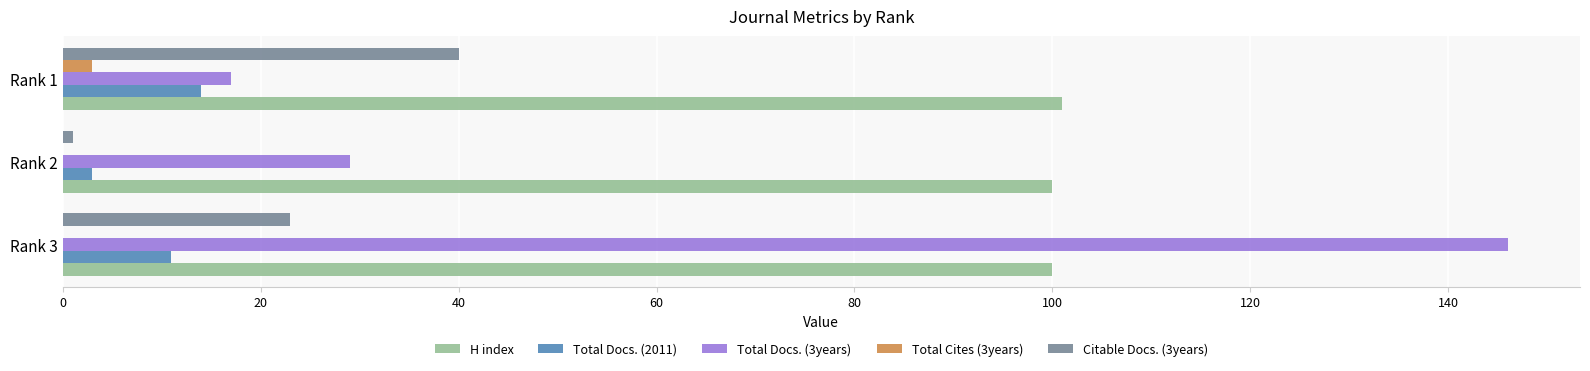

How many series are shown in this chart?

5